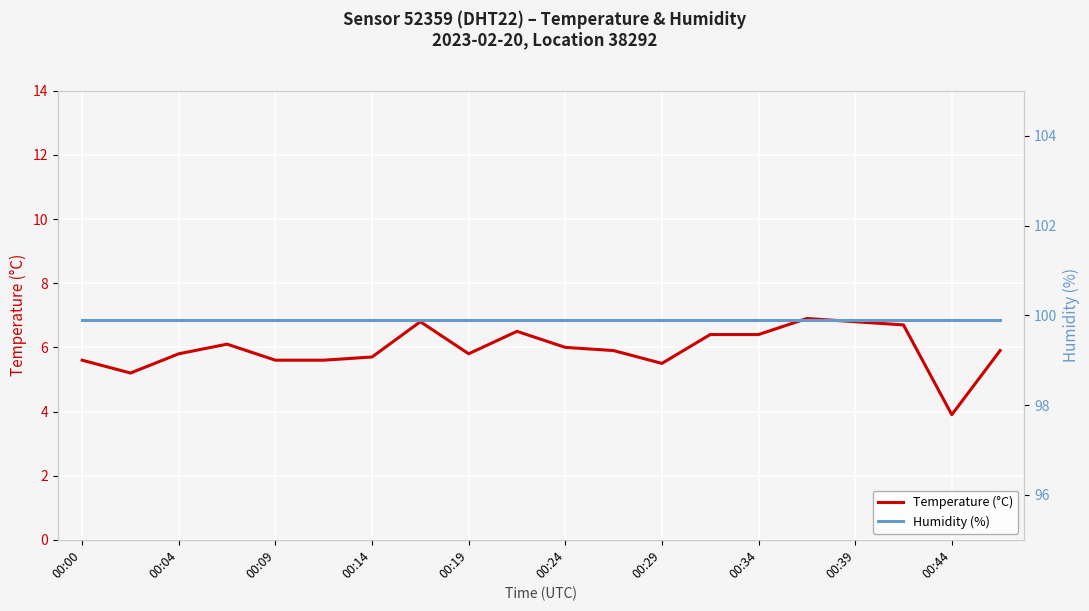

List the series in order of their overall mean, highest first.

Humidity (%), Temperature (°C)